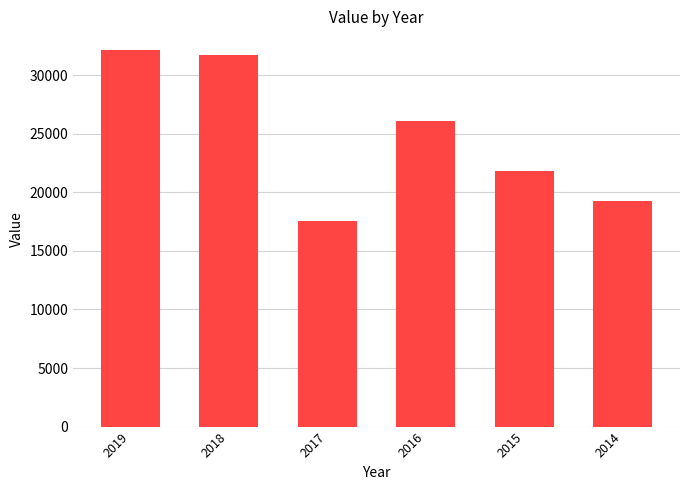

What is the change in value from 2018 to 2017?

-14234